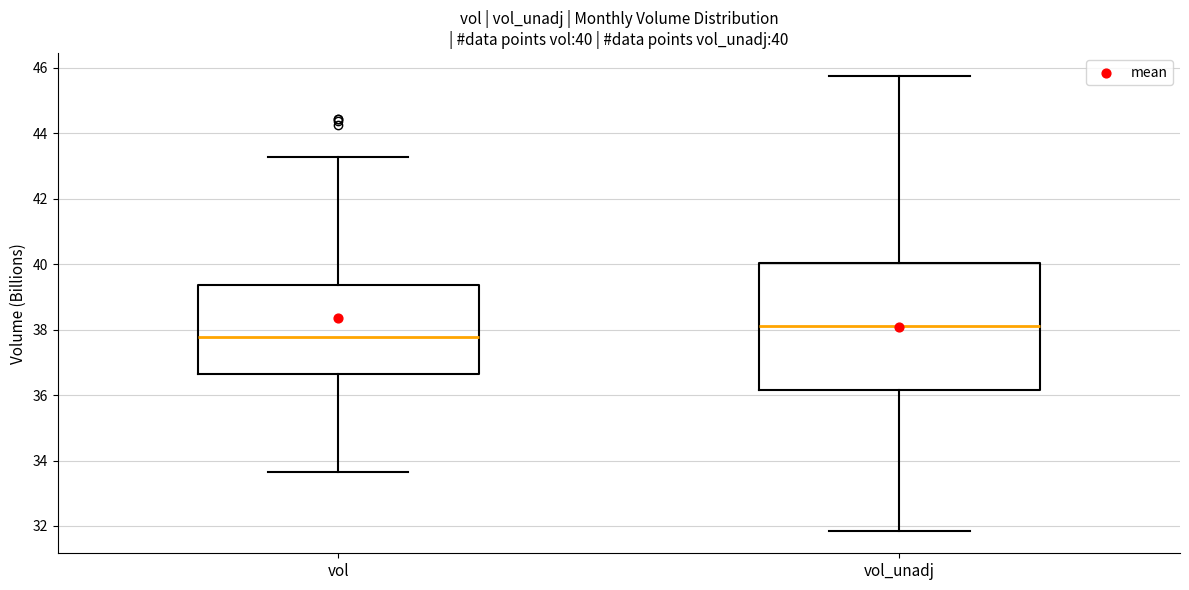

Which box's median line is the highest?

vol_unadj